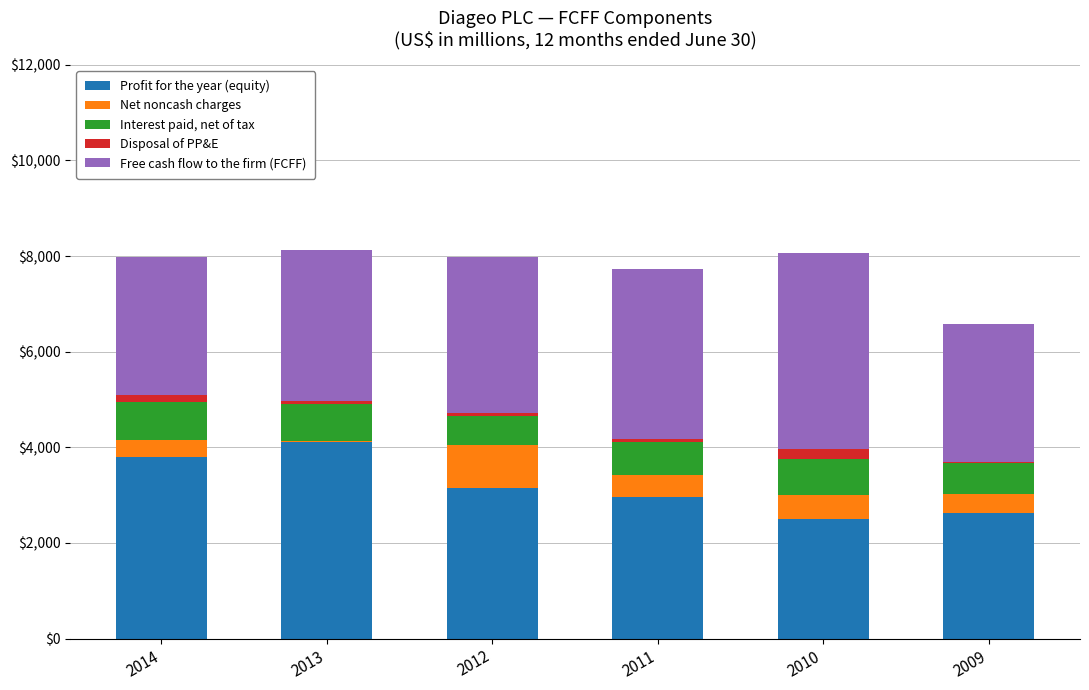

What is the average value of the Profit for the year (equity) series?

3192